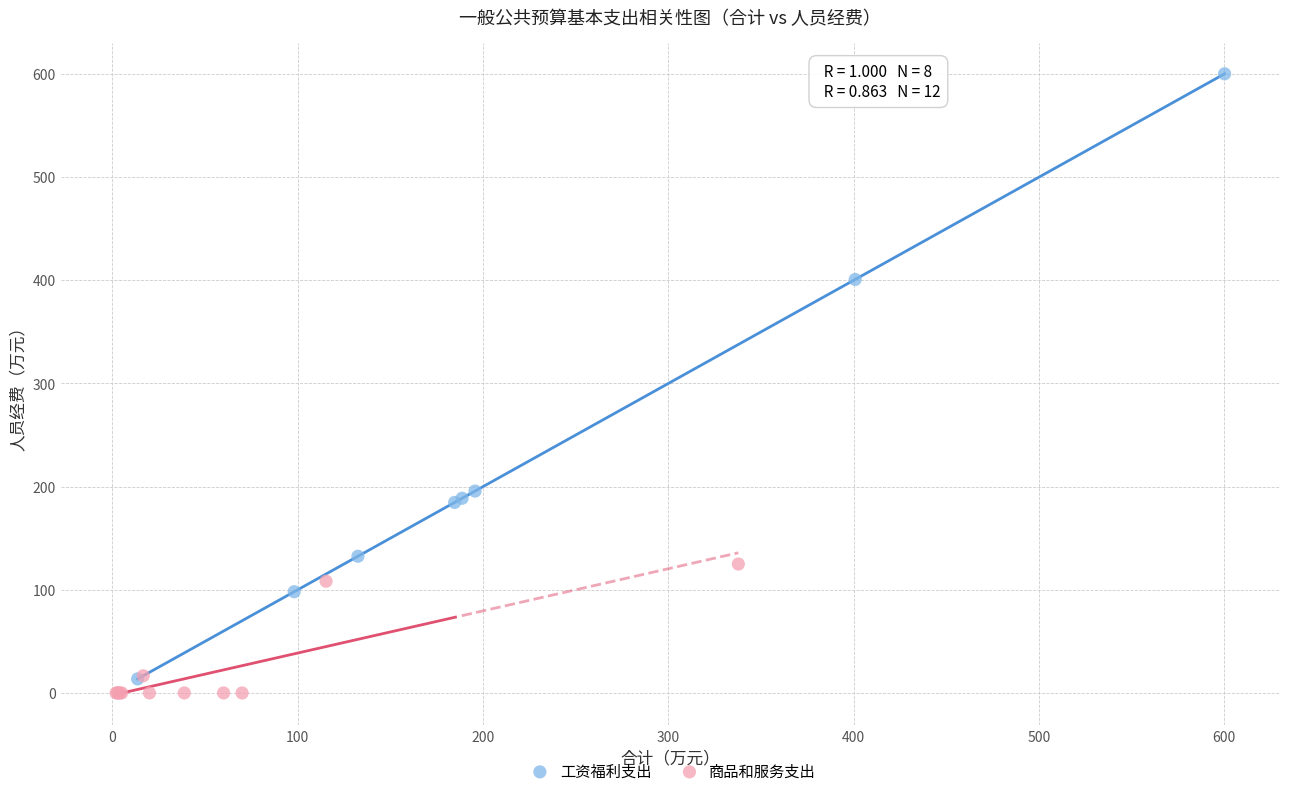

Which series contains the highest Y value?

工资福利支出